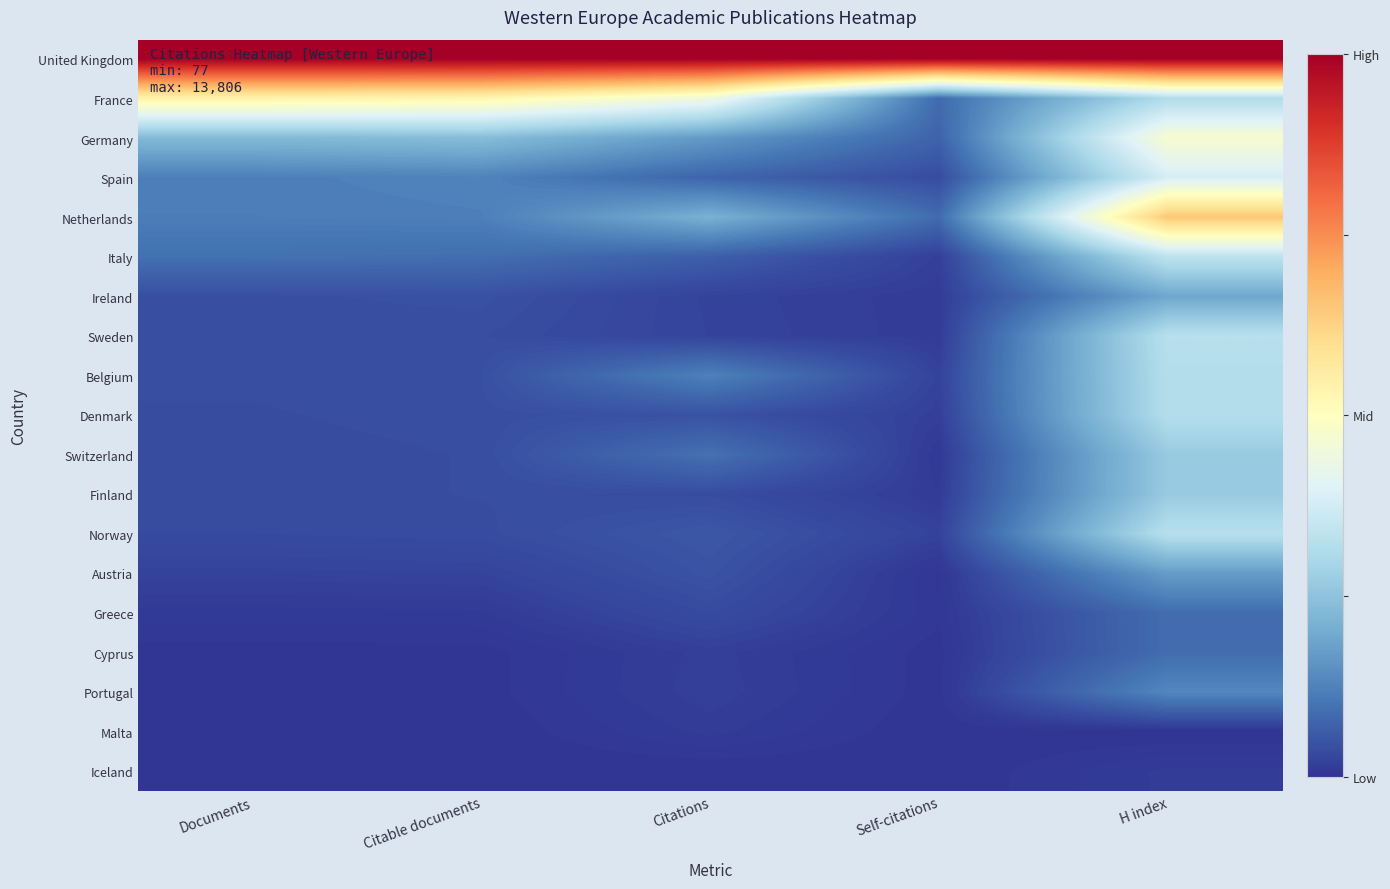

What is the total value across all series at Citations?

2.5